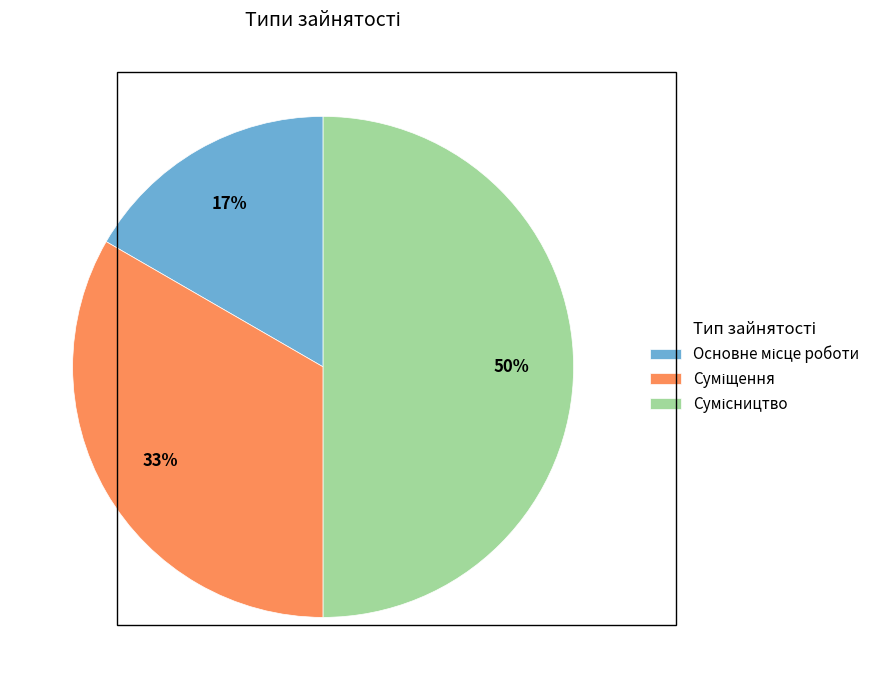

To the nearest percent, what is the difference between the largest and smallest slice percentages?

33%